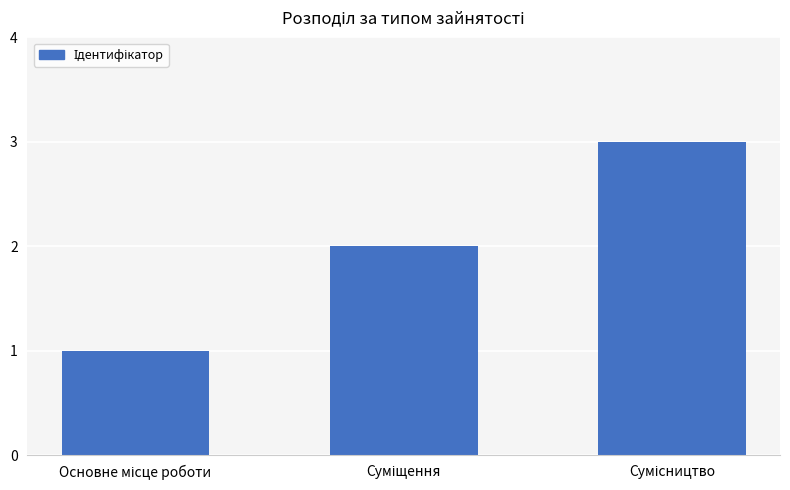

What is the sum of all values?

6